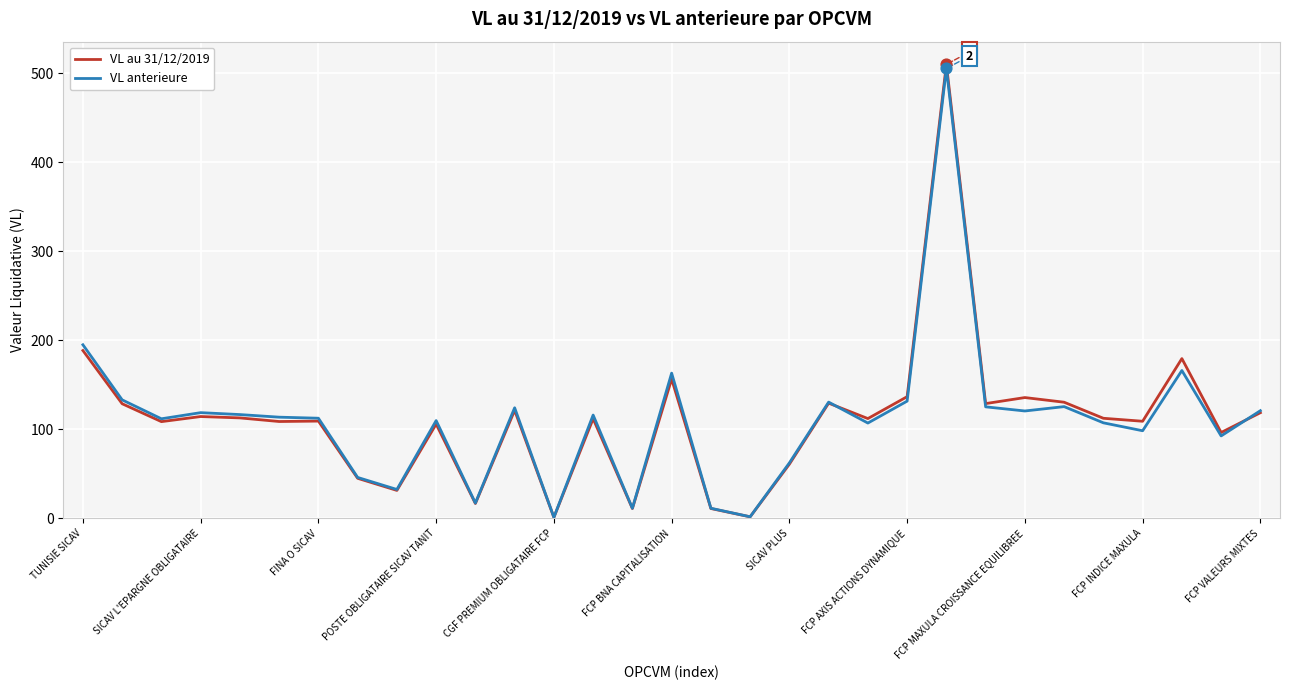

Which series has the largest range (max minus min)?

VL au 31/12/2019